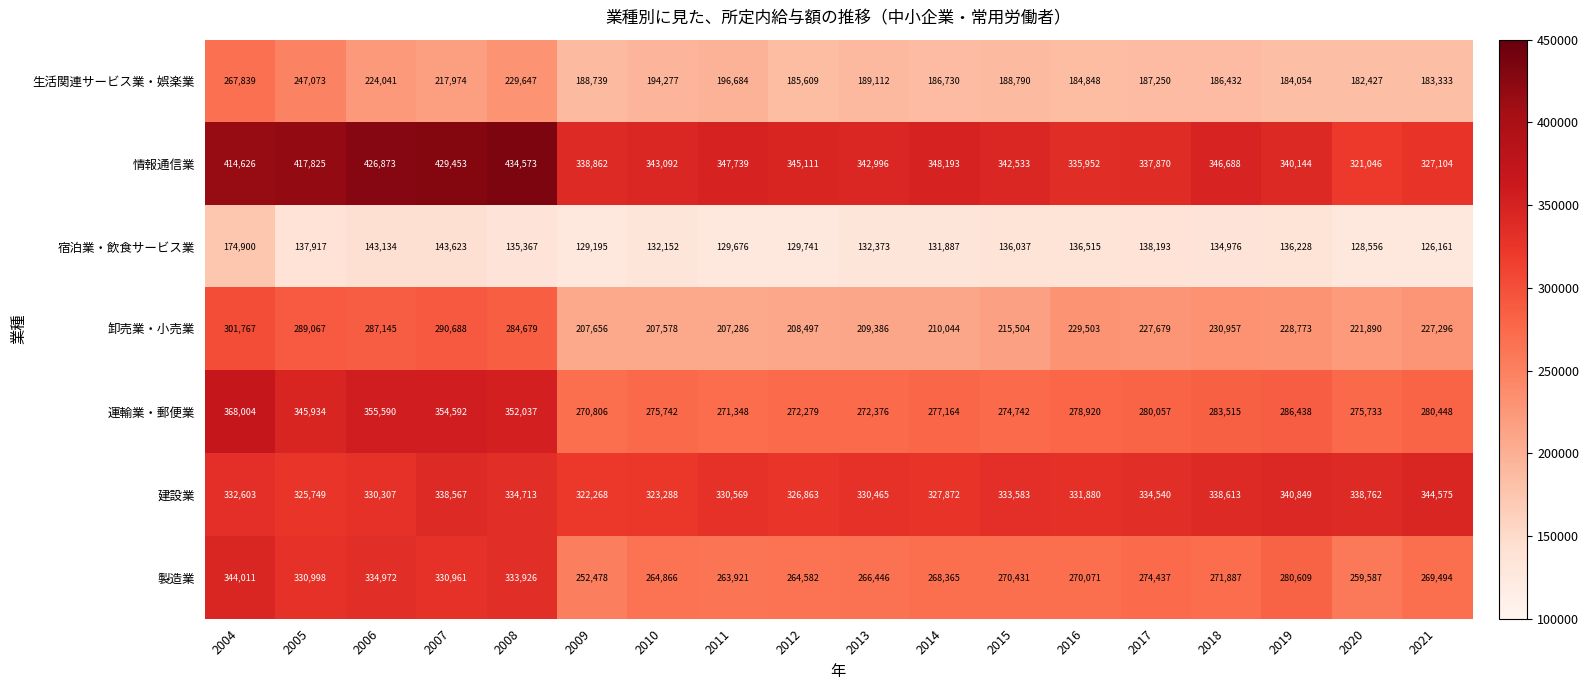

At which label does 宿泊業・飲食サービス業 first exceed 135367?

2004